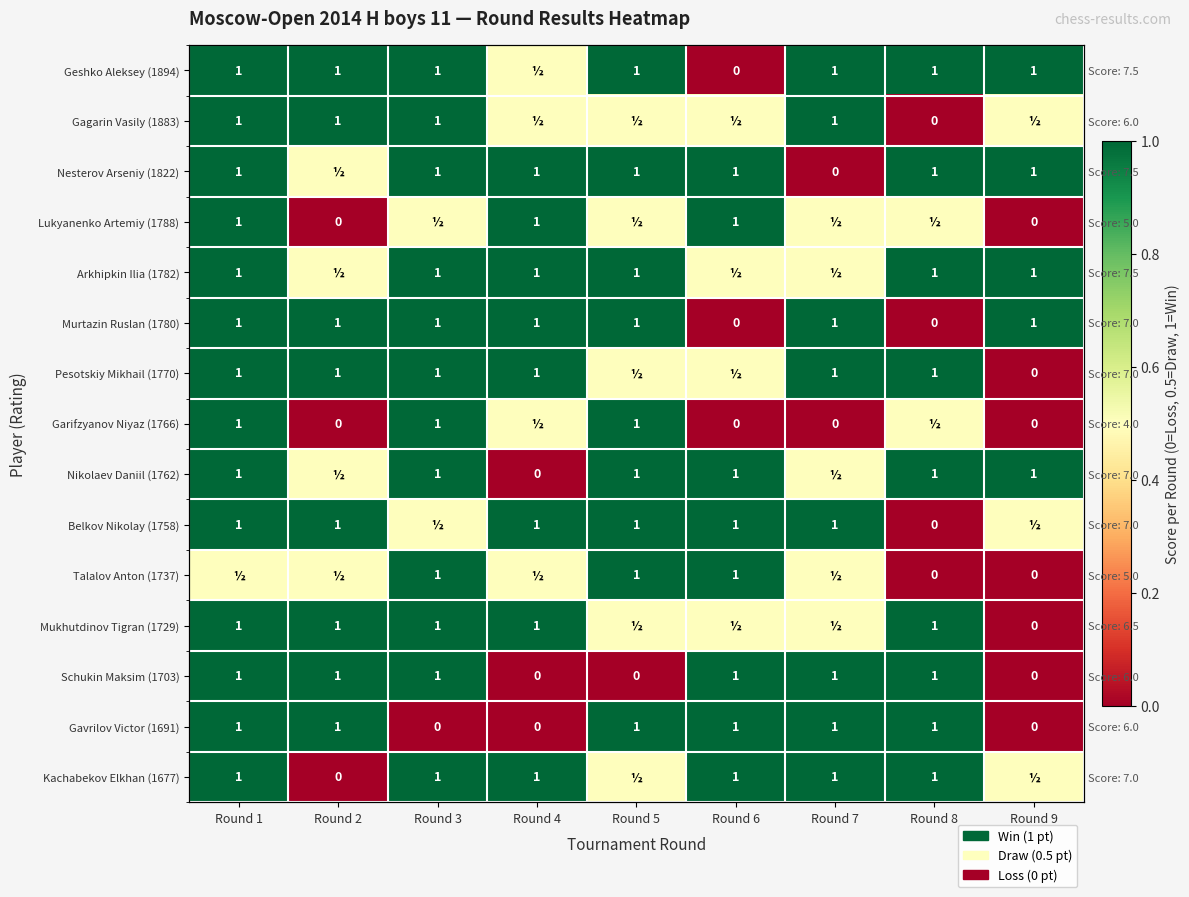

Which category has the lowest value in the Pesotskiy Mikhail (1770) series?

Round 9